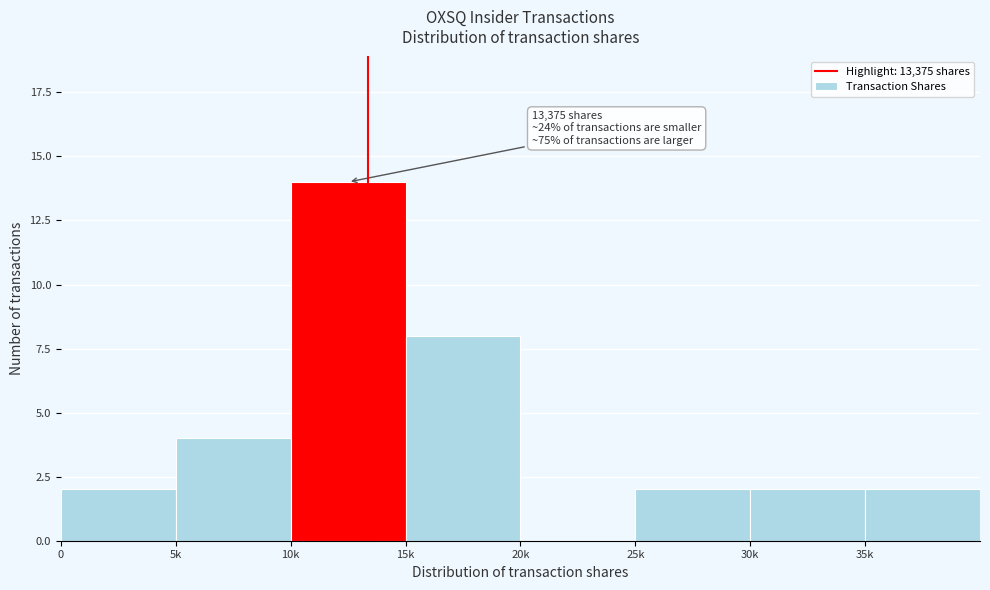

Reading right to left, list all the values displayed in this chart.

35k=2	30k=2	25k=2	20k=0	15k=8	10k=14	5k=4	0=2